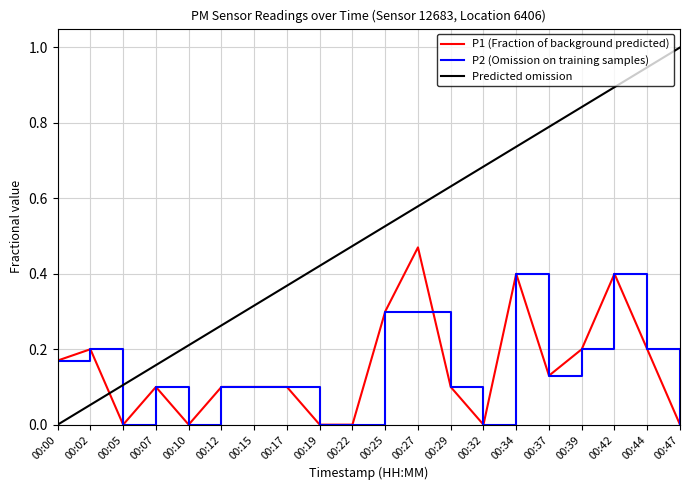

At which category is the sum across all series the highest?

00:42